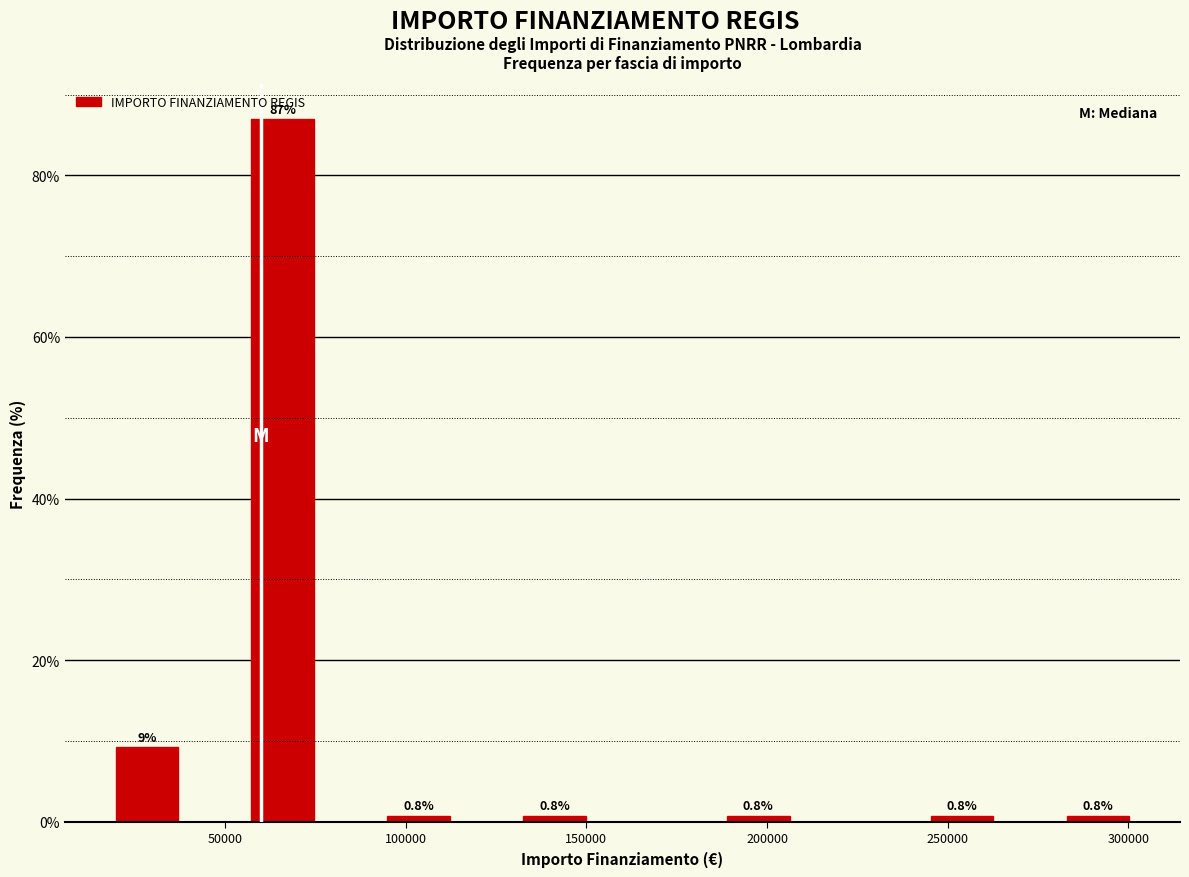

Read against the x-axis, roughly where is the centre of the tallest bar?

65000